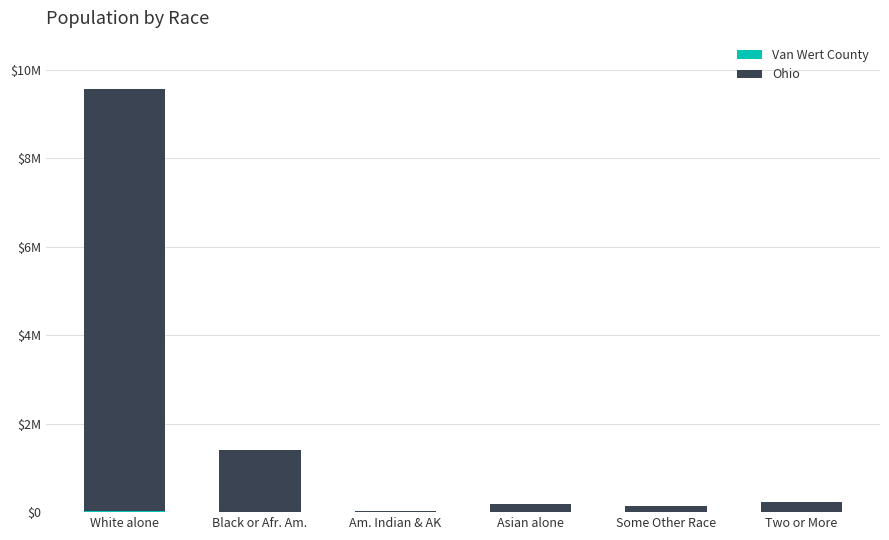

Are the bars grouped side by side (vs. stacked)?

No